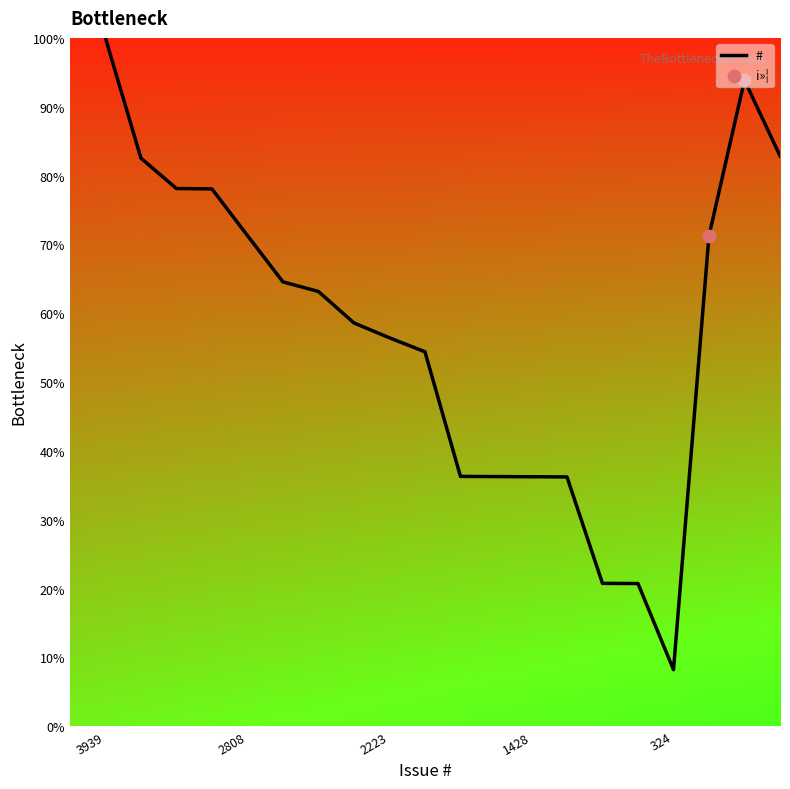

What is the smallest value displayed?

8.2